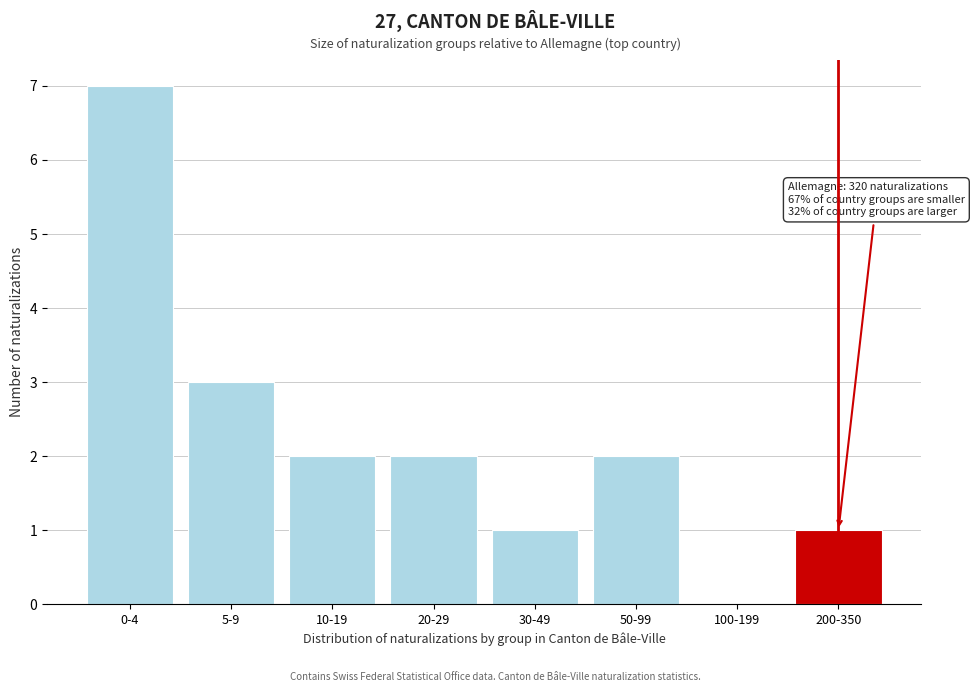

Reading left to right, list all the values displayed in this chart.

0-4=7	5-9=3	10-19=2	20-29=2	30-49=1	50-99=2	100-199=0	200-350=1